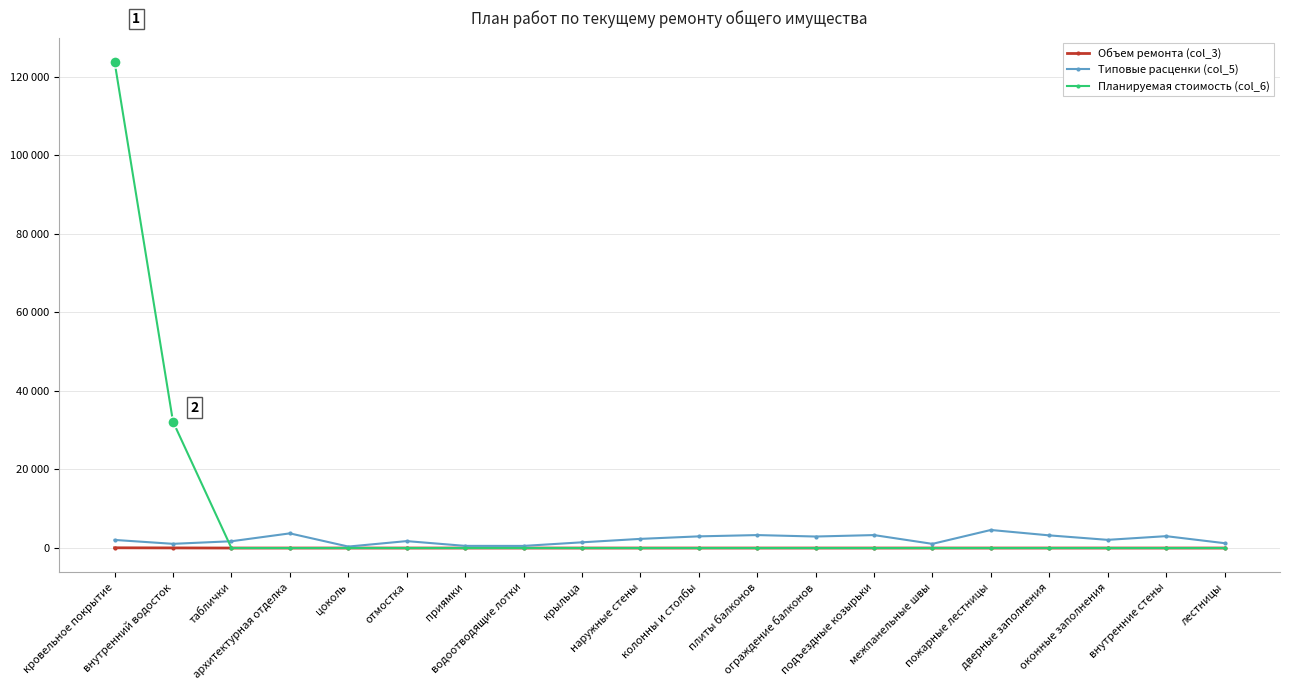

The Типовые расценки (col_5) series shows 2931.9 at ограждение балконов. True or false?

True